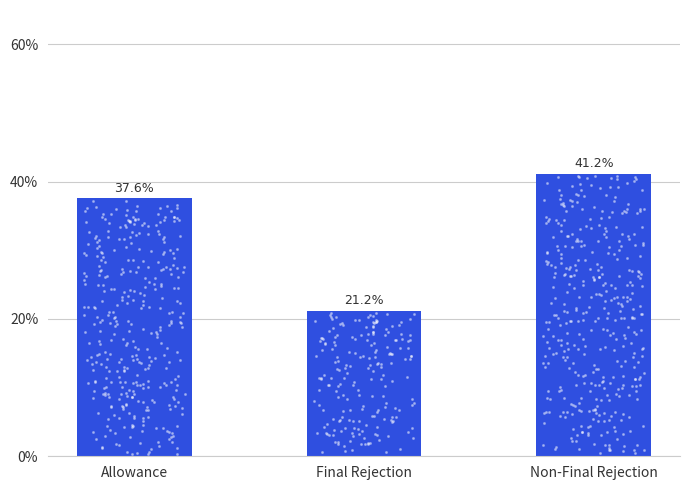

What is the change in value from Allowance to Final Rejection?

-16.4